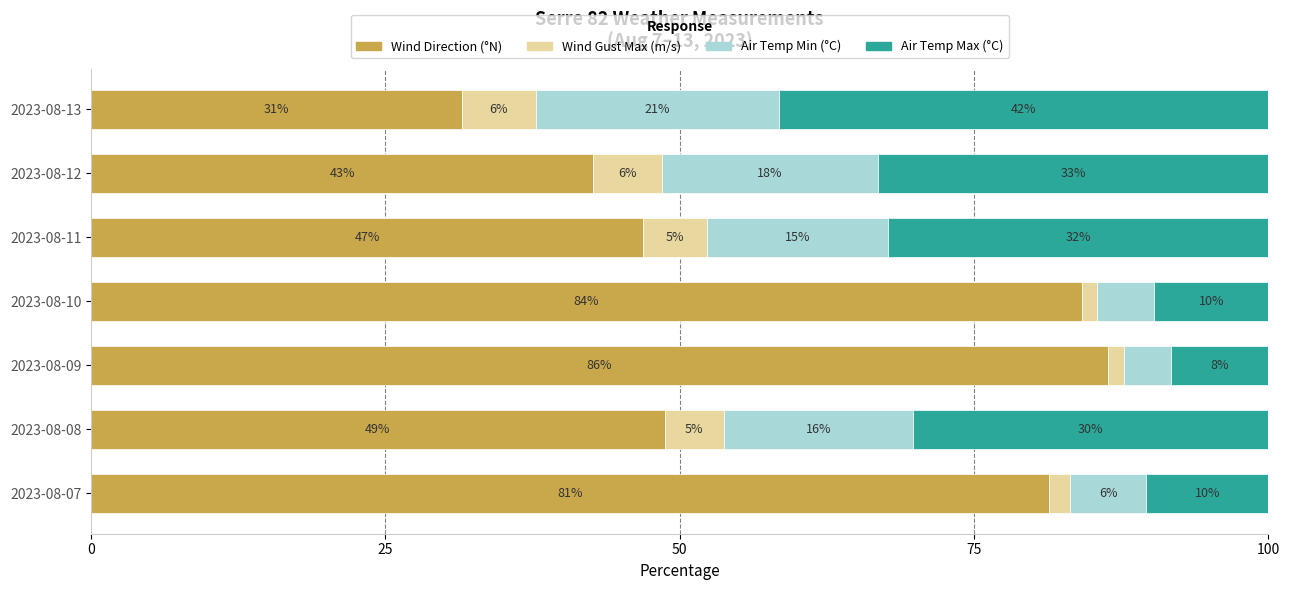

What are all the series names shown in the legend?

Wind Direction (°N), Wind Gust Max (m/s), Air Temp Min (°C), Air Temp Max (°C)